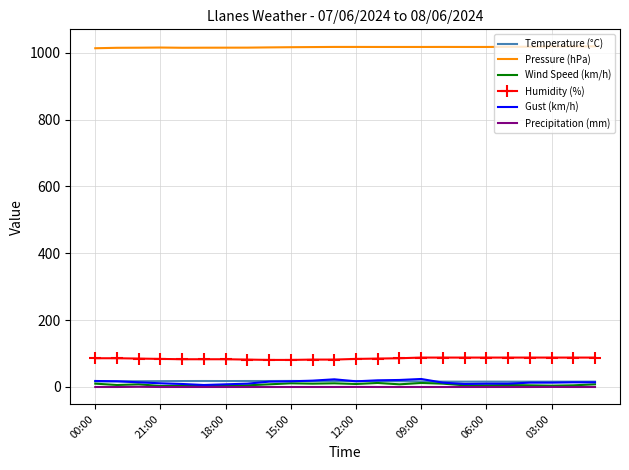

True or false: Wind Speed (km/h) and Humidity (%) cross at least once.

False